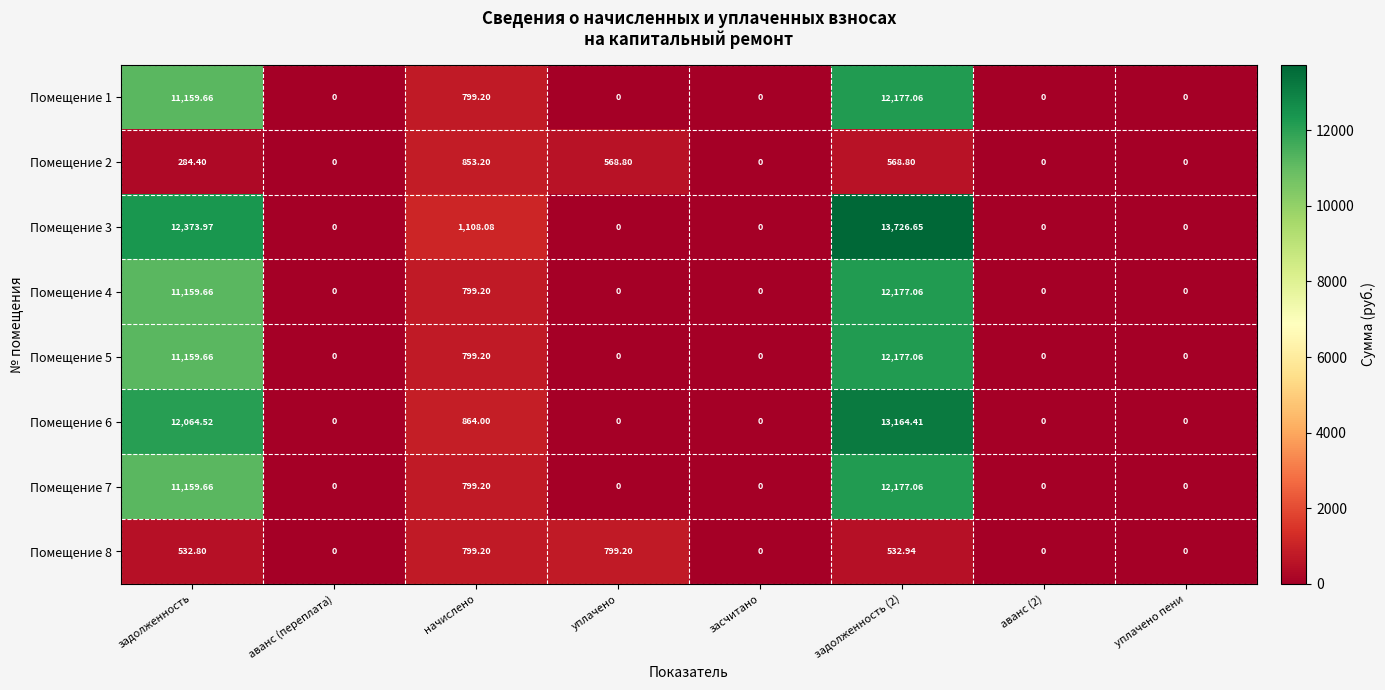

Which series has the largest range (max minus min)?

Помещение 3